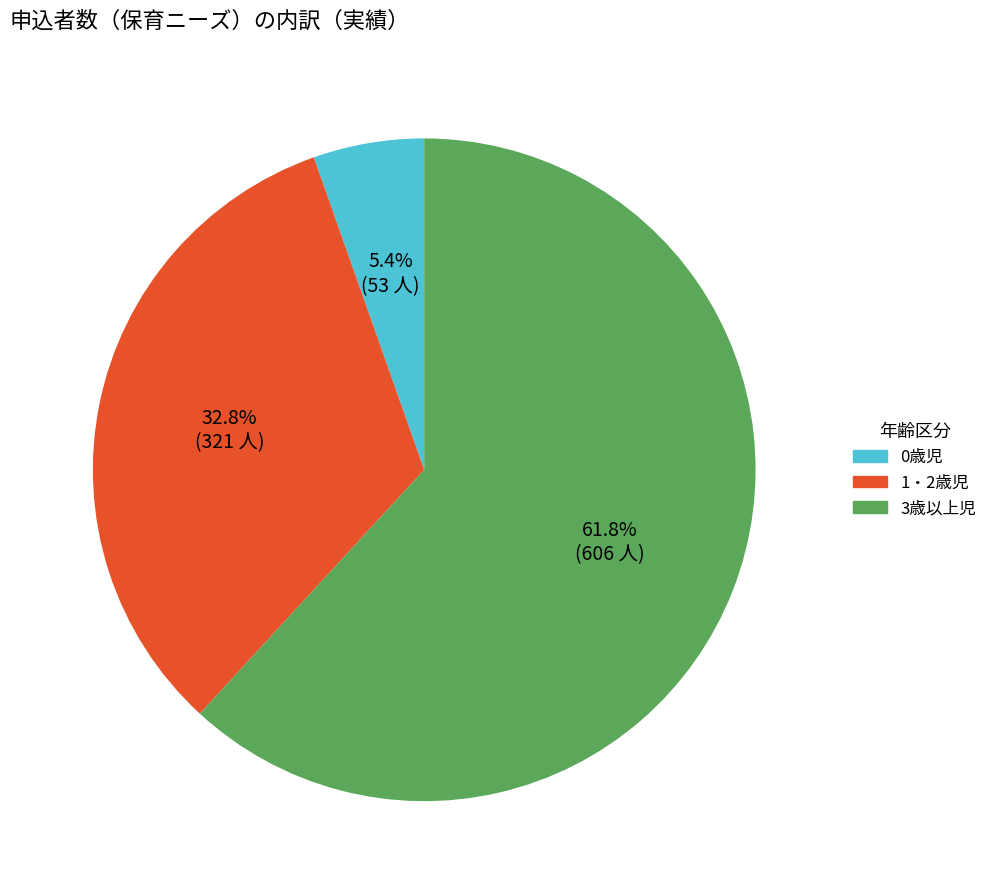

Count the number of slices in the pie.

3